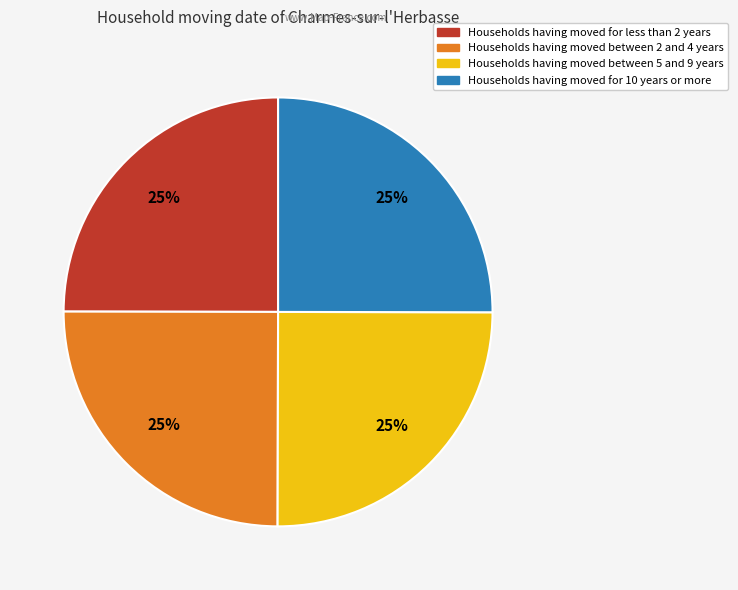

Is it true that Households having moved for less than 2 years is 25% of the pie?

True